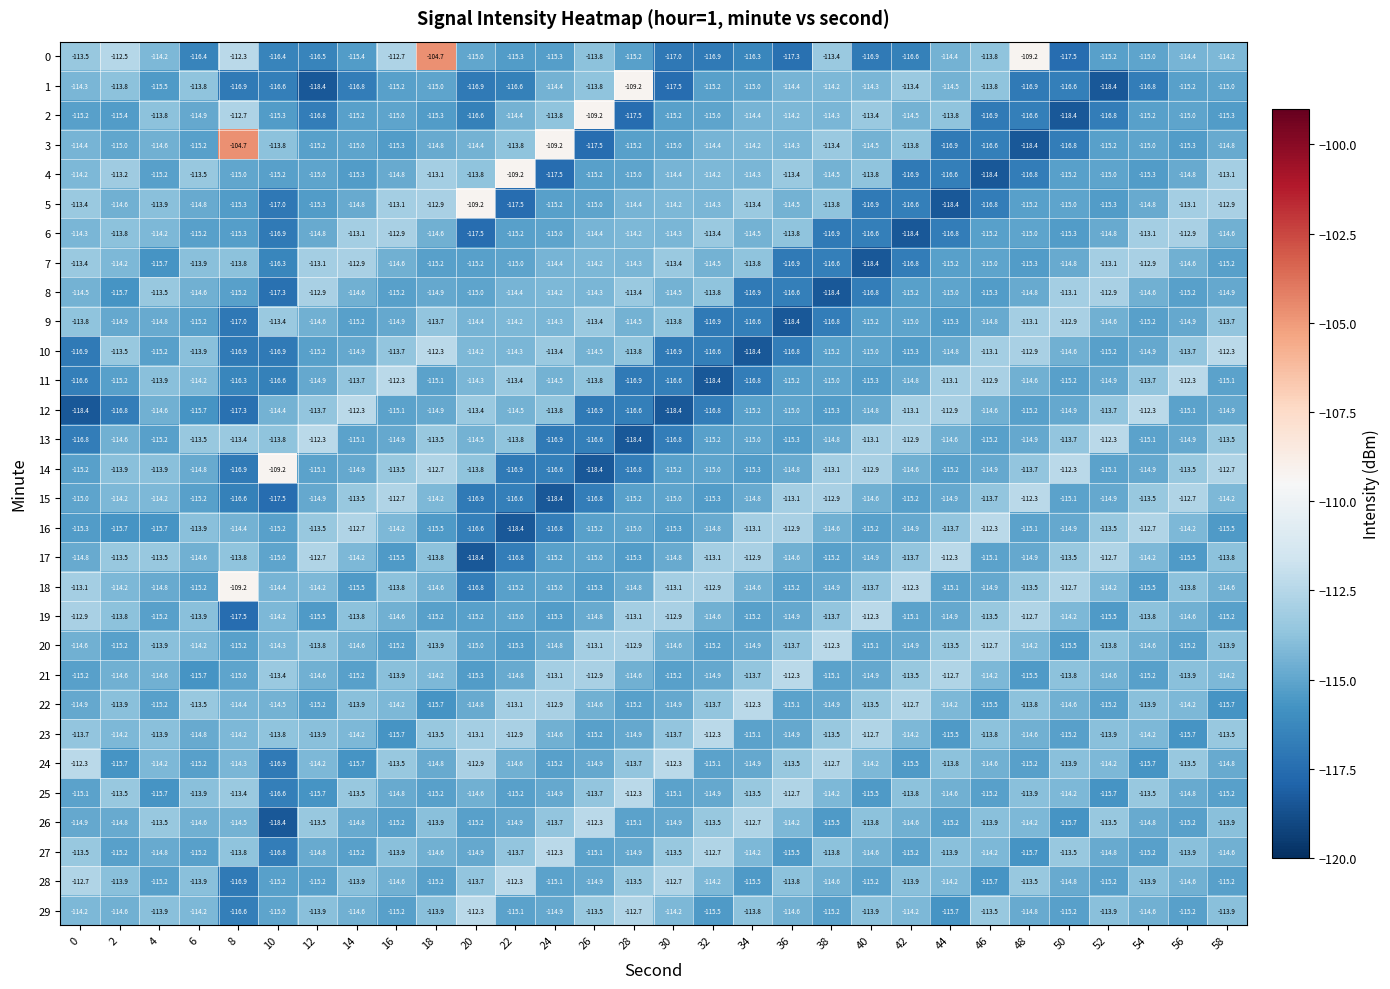

What value does the 15 series have at 50?

-115.1